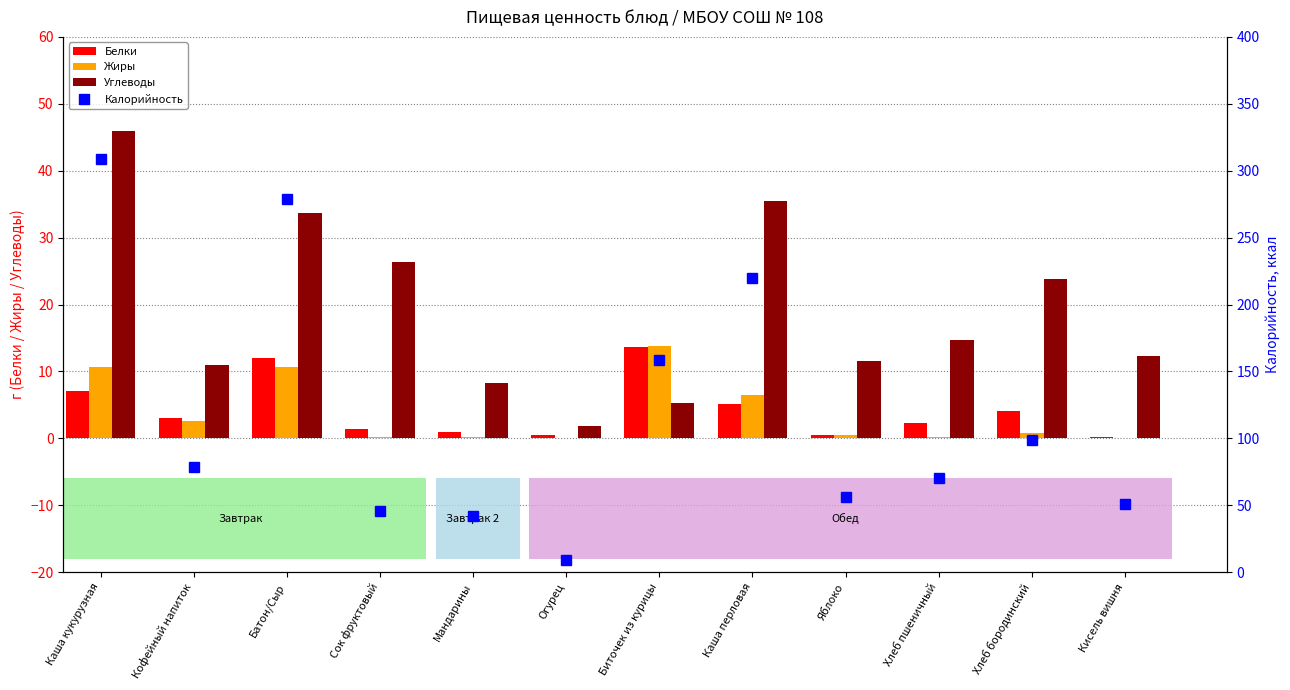

At Батон/Сыр, list the series in order from largest to smallest.

Калорийность, Углеводы, Белки, Жиры